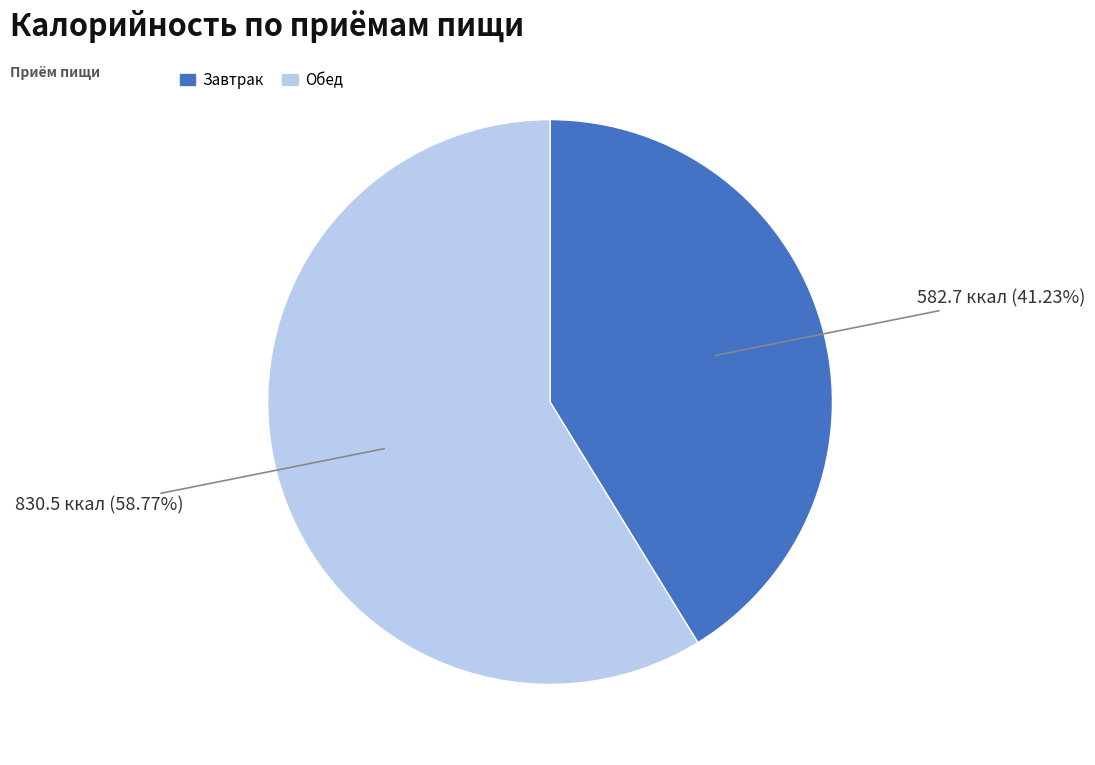

The Обед slice represents 59% of the pie. True or false?

True